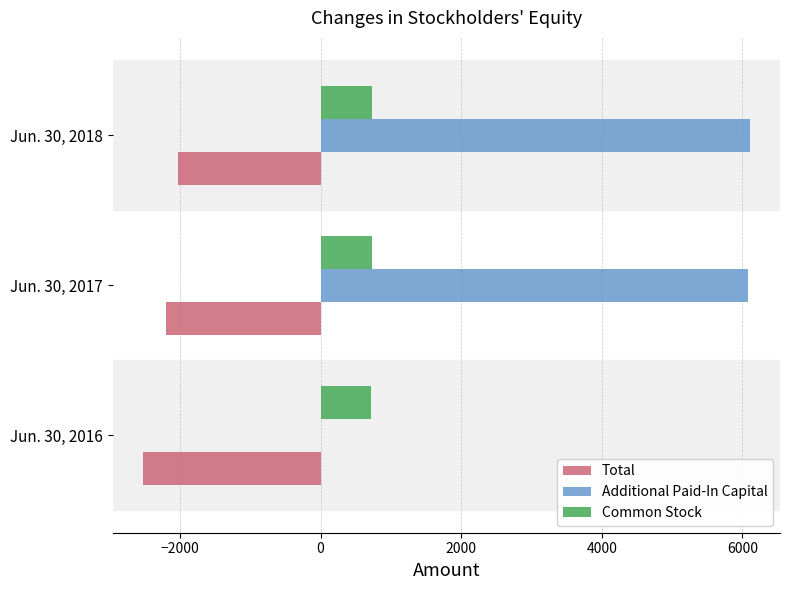

Where is Additional Paid-In Capital nearest to the value 3054?

Jun. 30, 2017